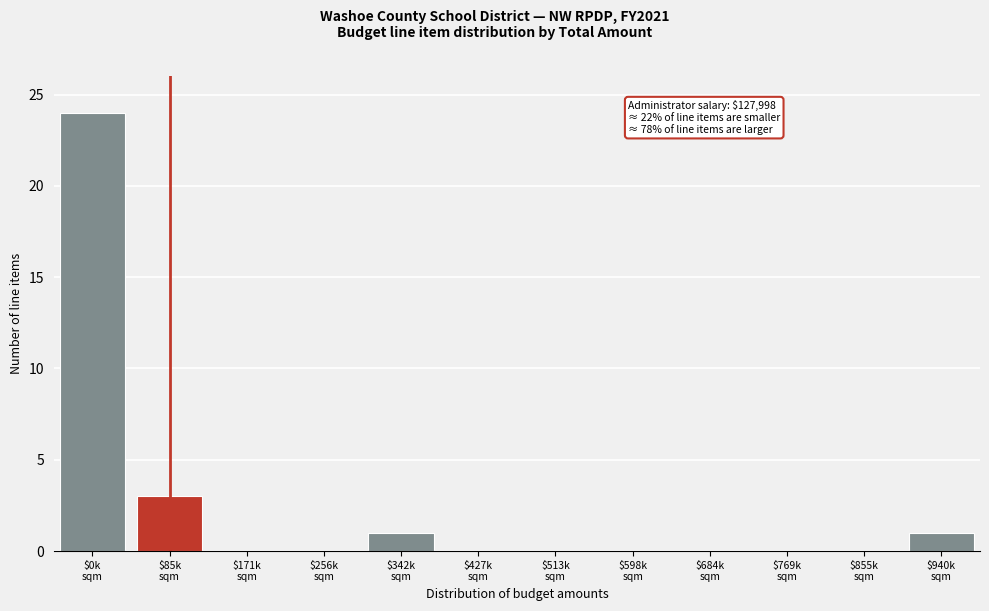

What is the maximum value shown in the chart?

24